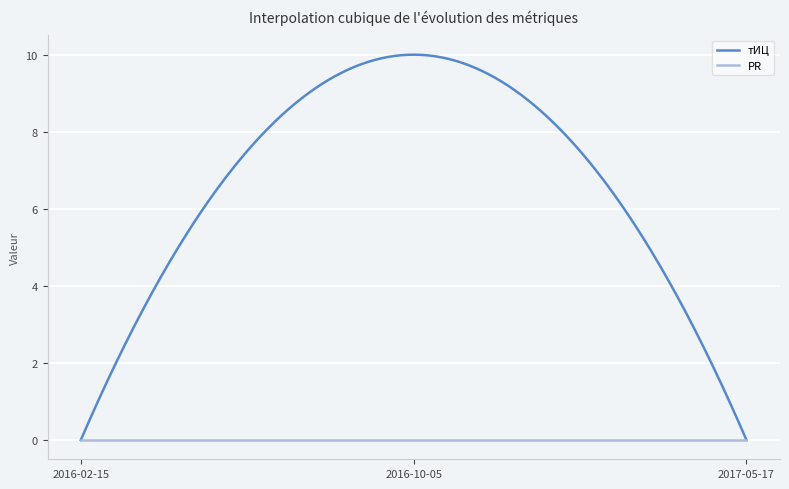

What is the maximum value for тИЦ?

10.0